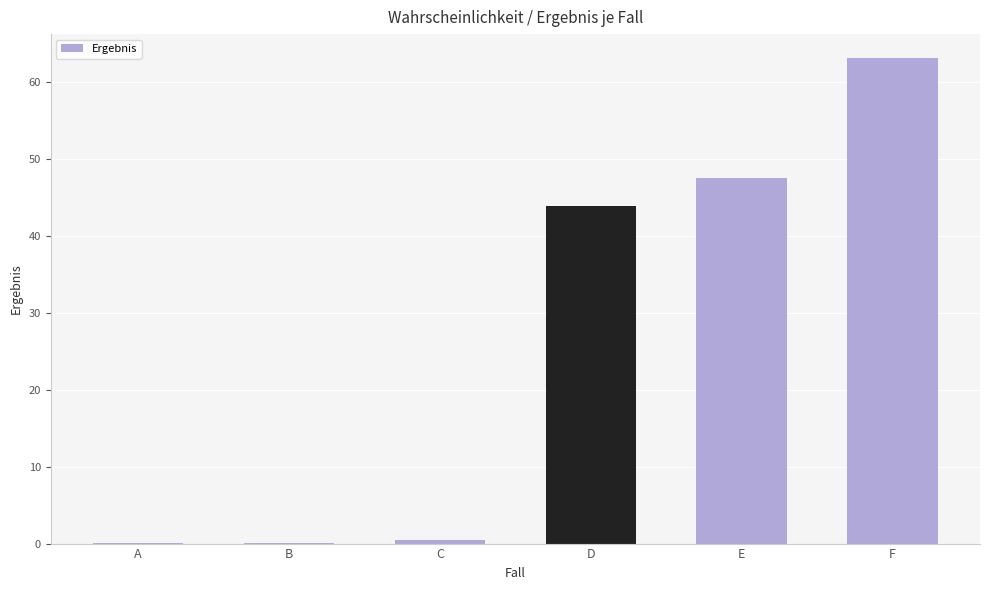

What is the maximum value shown in the chart?

63.0